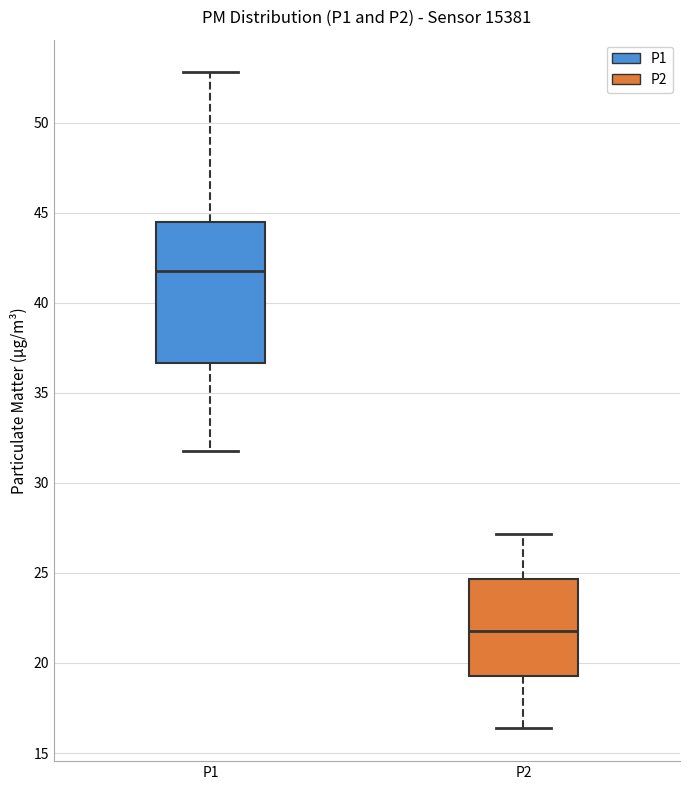

Which box's median line is the highest?

P1